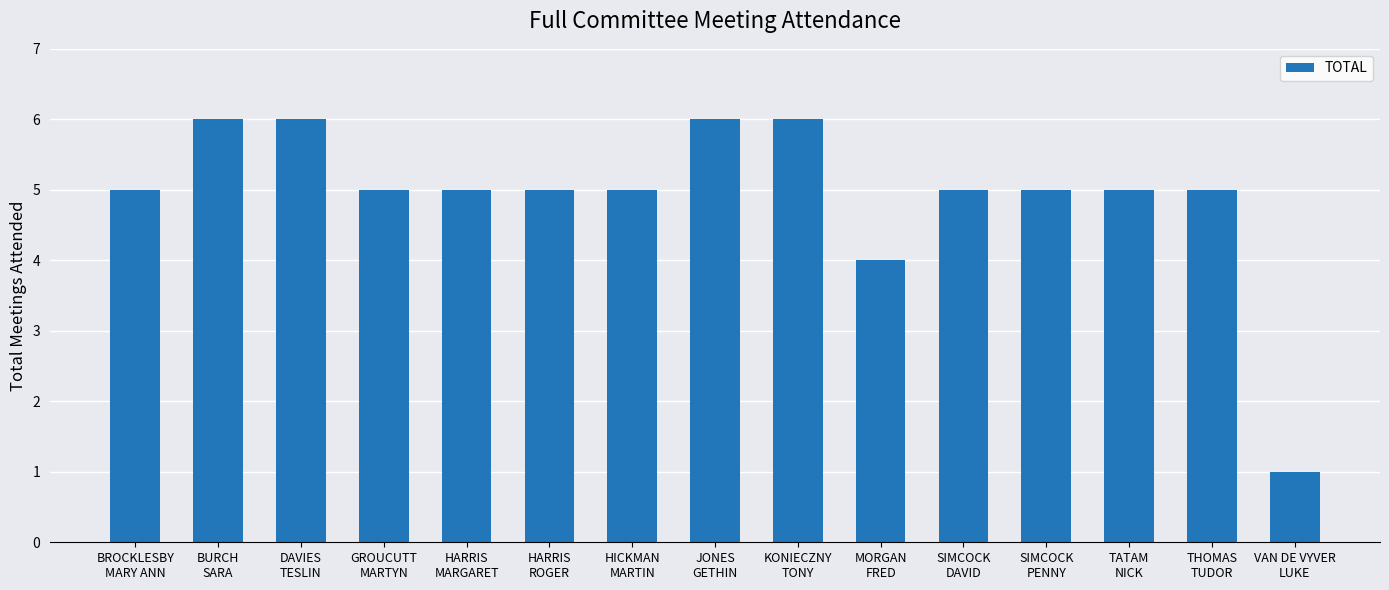

What is the average value?

5